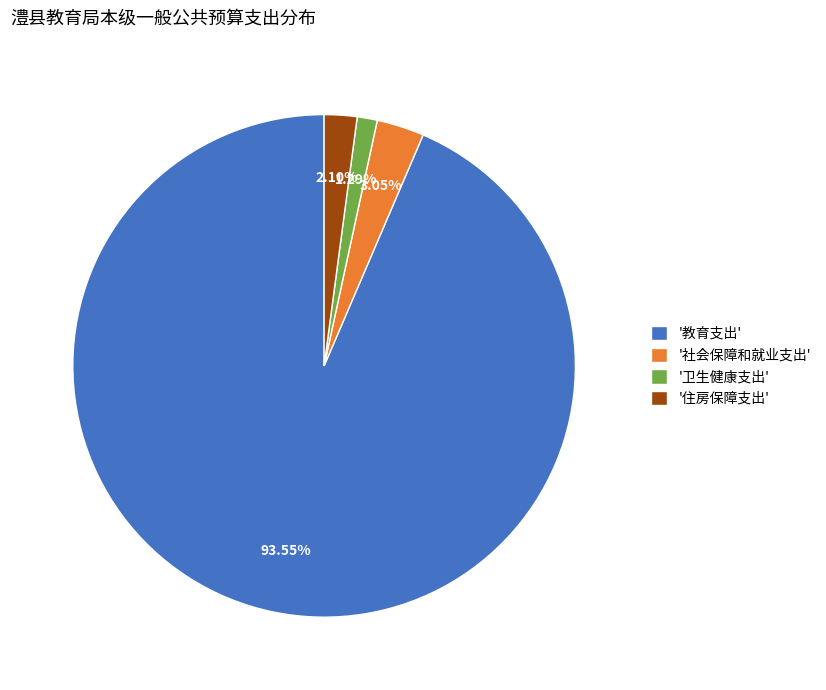

To the nearest percent, what is the average slice percentage?

25%